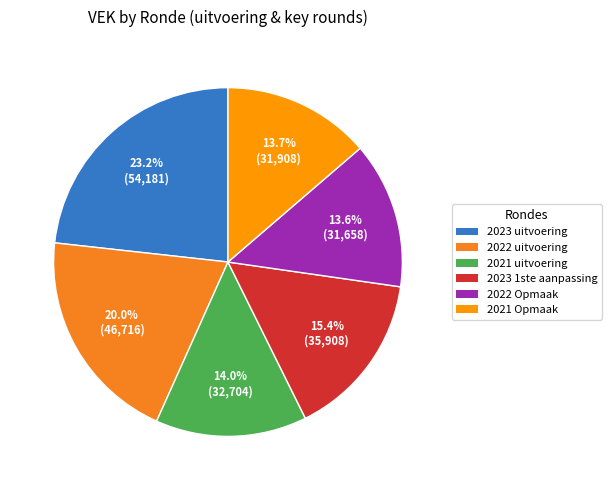

To the nearest percent, what percentage of the pie is 2021 uitvoering?

14%